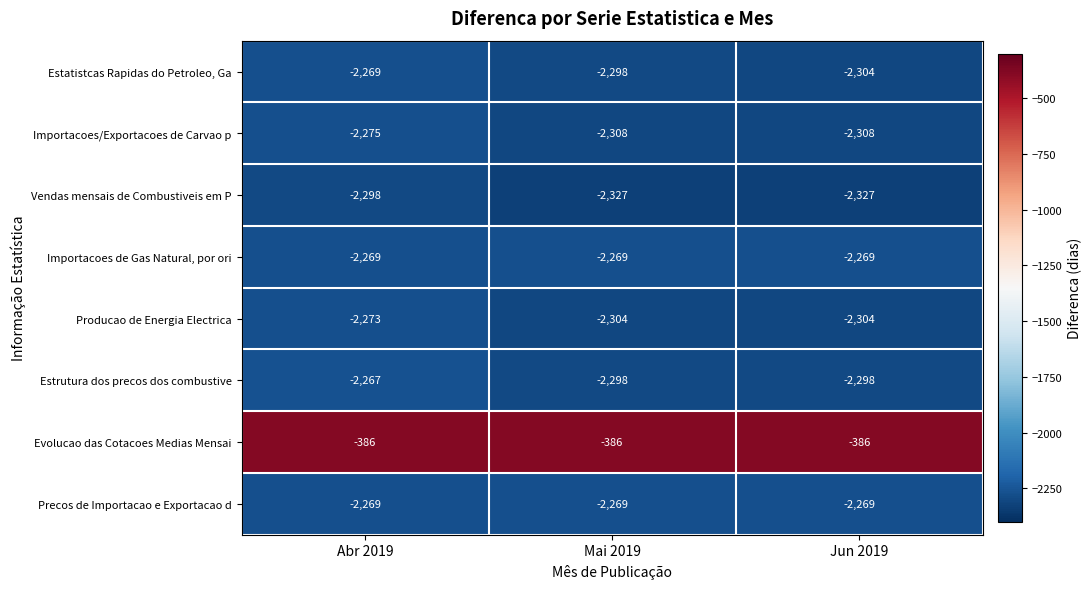

What is the sum of the Vendas mensais de Combustiveis em P values at Abr 2019 and Jun 2019?

-4625